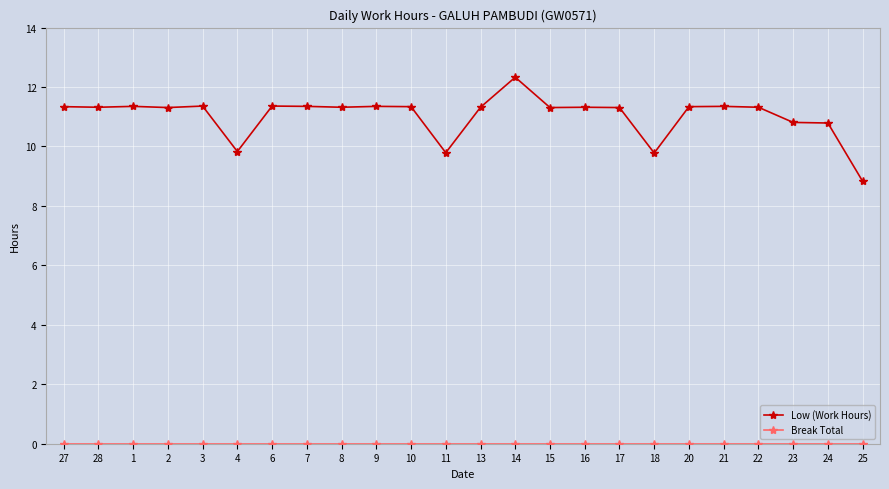

Which series has the largest total across all categories?

Low (Work Hours)